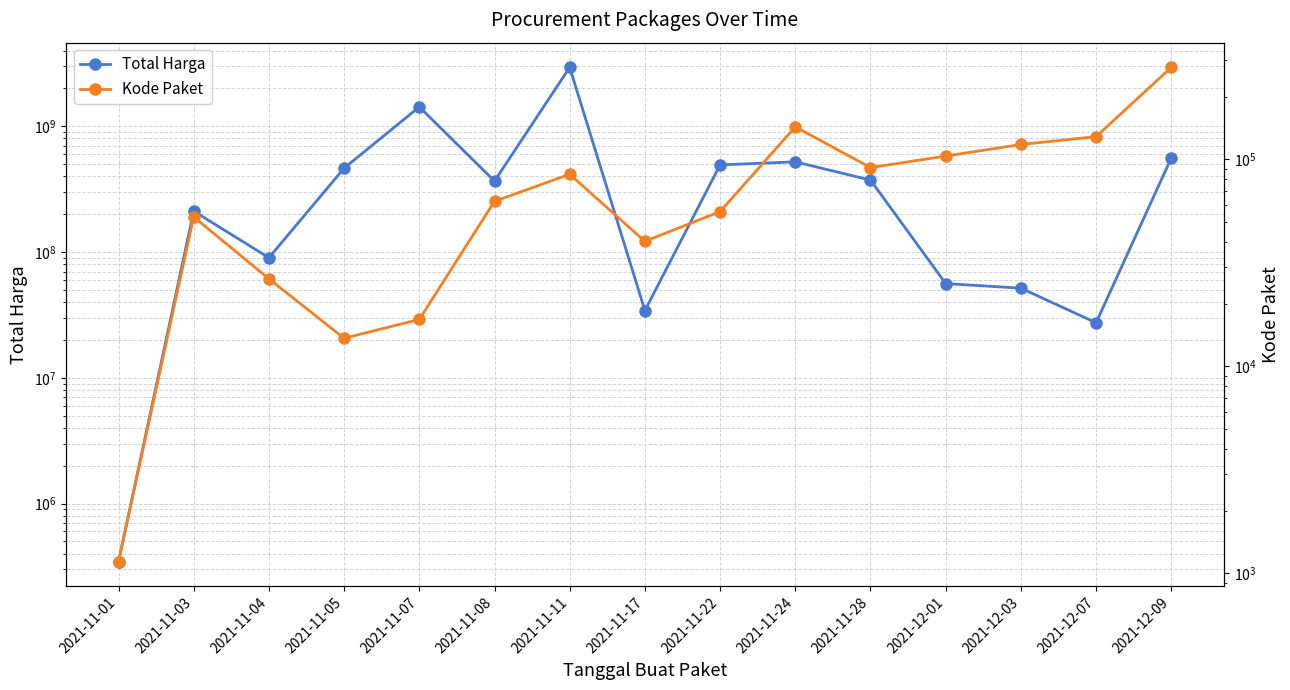

How many lines are shown in the chart?

2